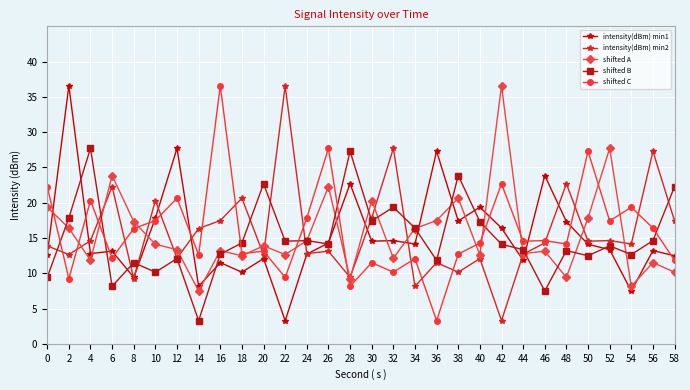

What is the smallest value displayed?

3.3